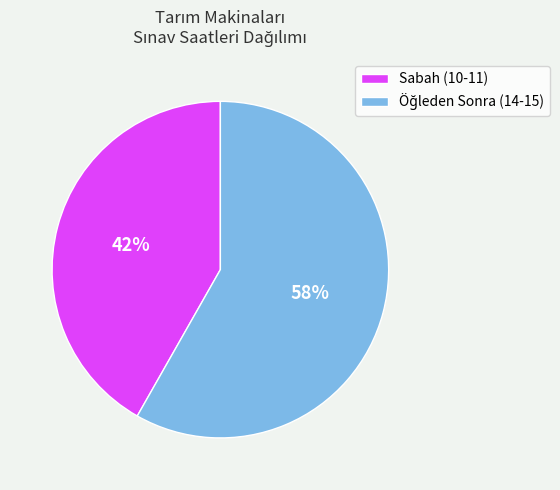

Is it true that Sabah (10-11) is 27% of the pie?

False